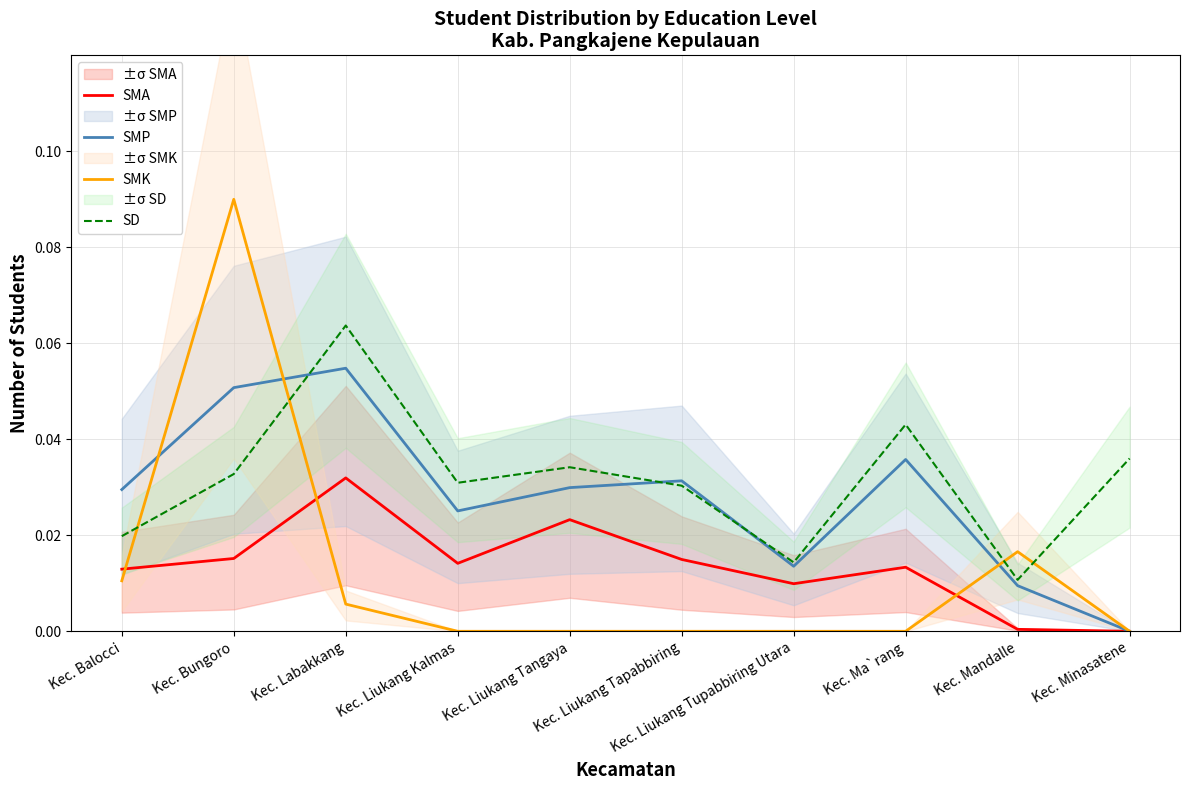

How many data points in SMA are above 0?

9